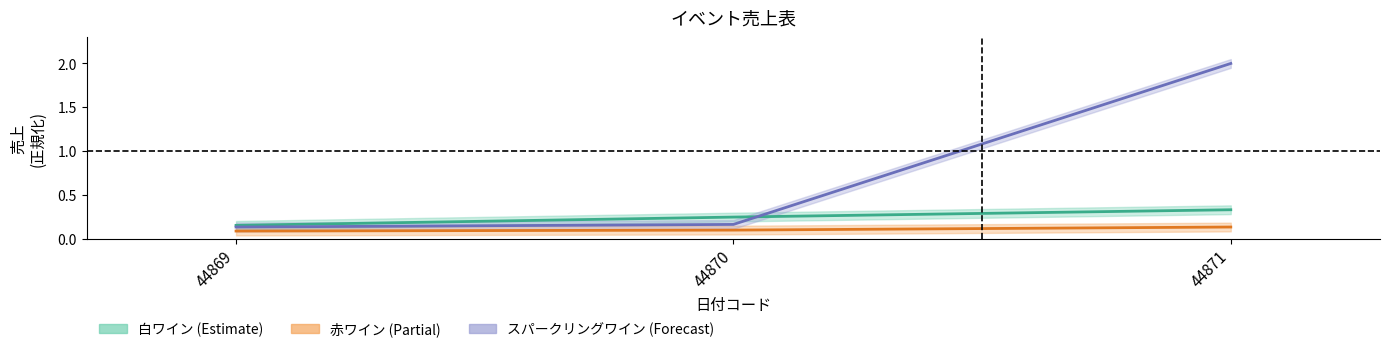

Reading right to left, list all the values displayed in this chart.

白ワイン: 0.3	0.2	0.2
赤ワイン: 0.1	0.1	0.1
スパークリングワイン: 2.0	0.2	0.1